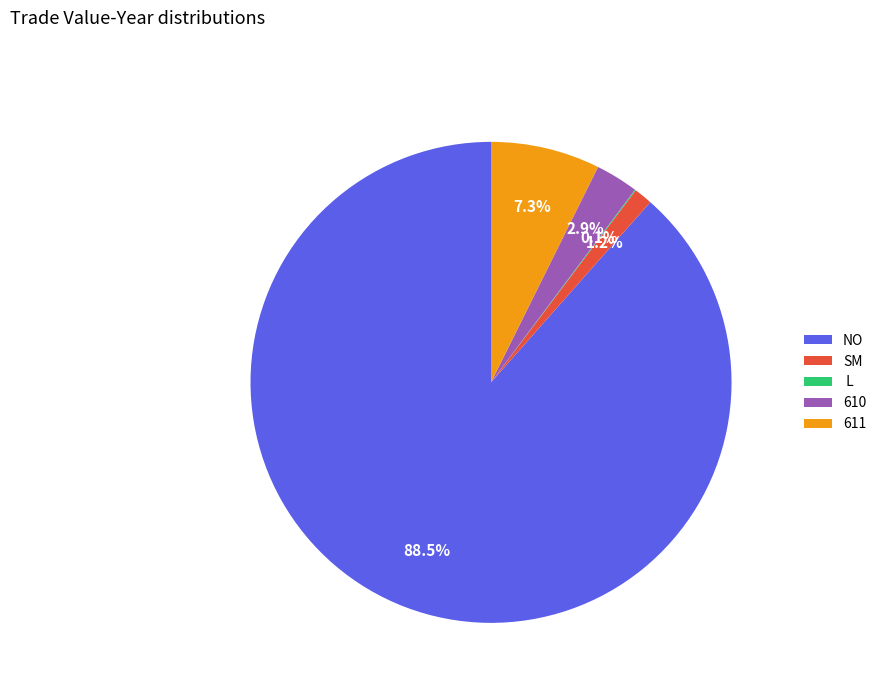

How much of the chart is everything except 610?

97.1%